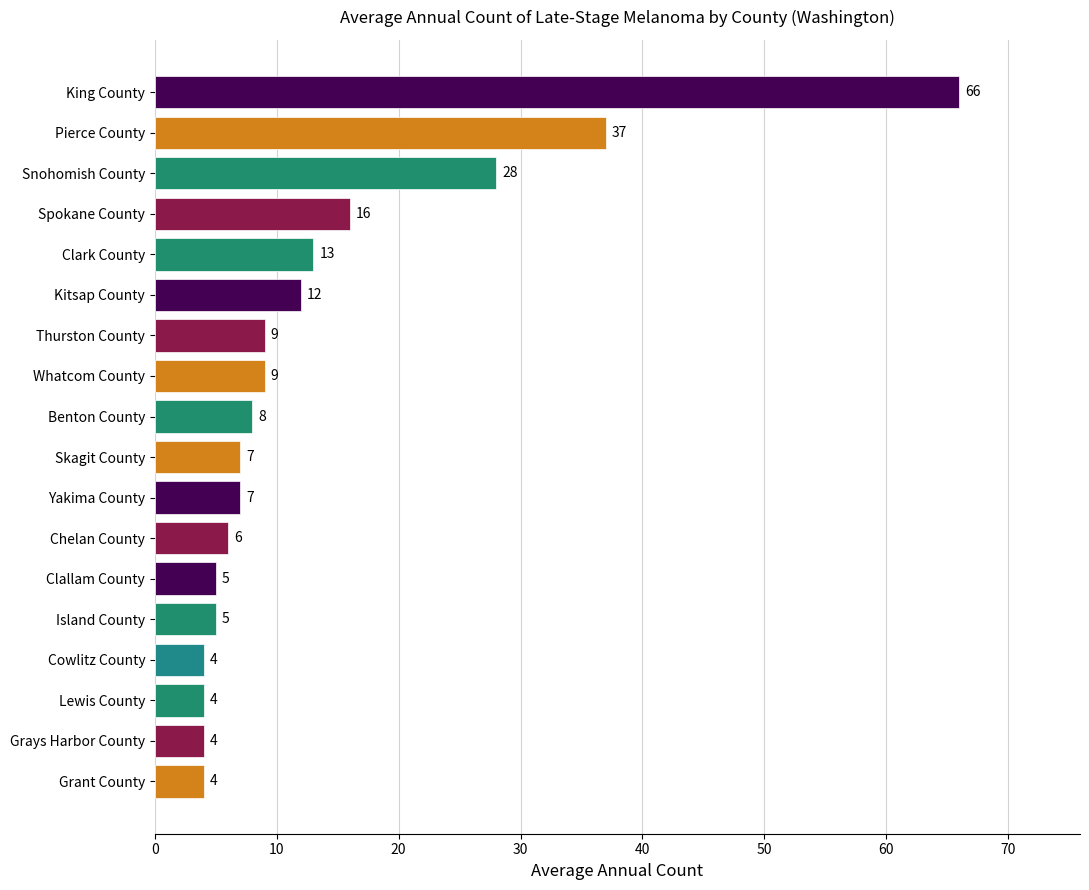

How many series are shown in this chart?

1